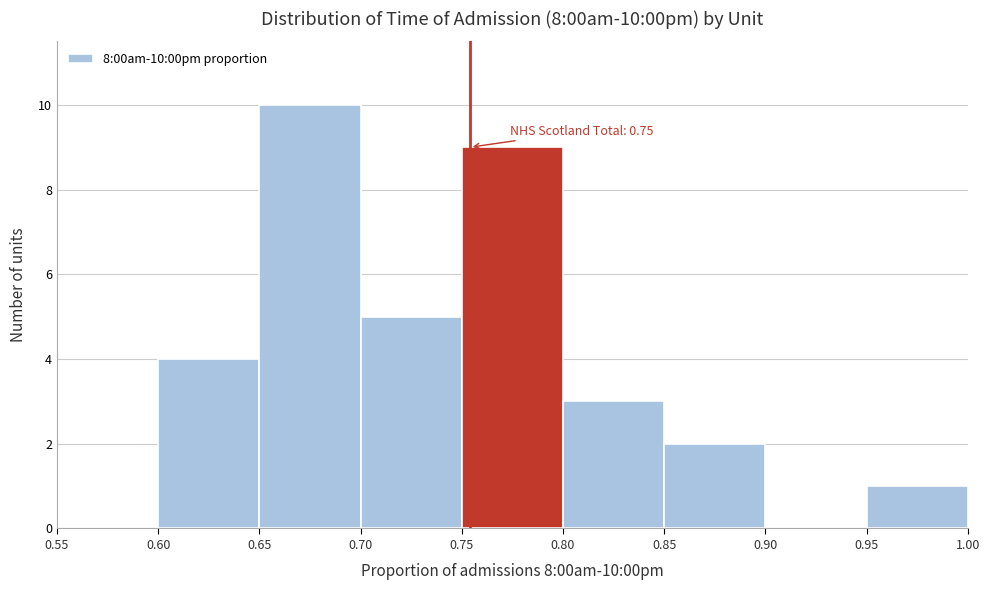

Over which range of the x-axis is the bar tallest?

0.65 to 0.70